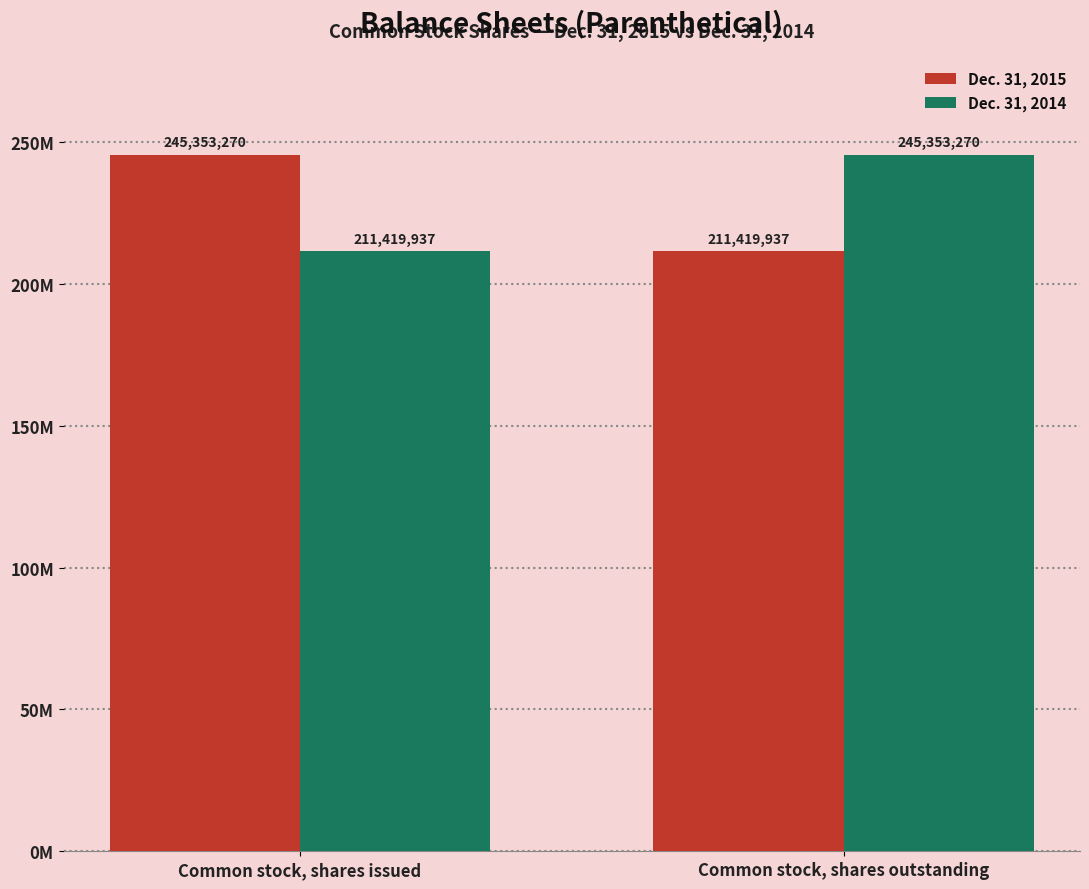

Which series has the largest total across all categories?

Dec. 31, 2015